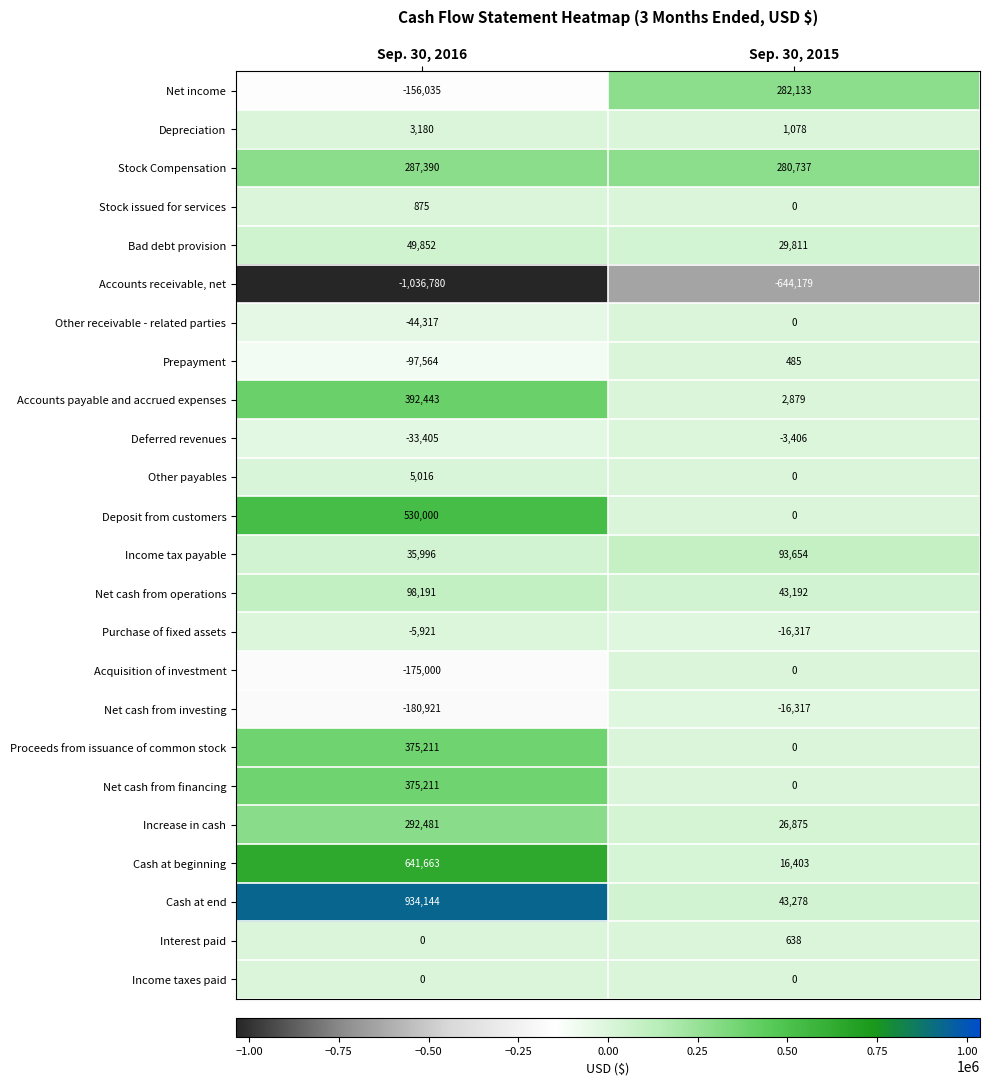

At which category does the chart reach its minimum across all series?

Sep. 30, 2016